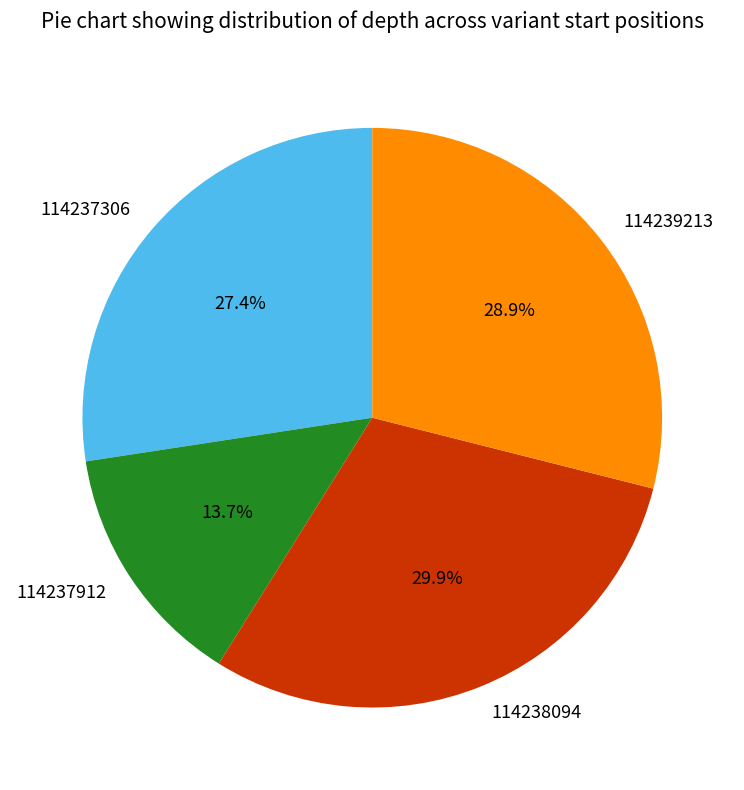

What is the ratio of the value at 114237912 to the value at 114238094?

0.5